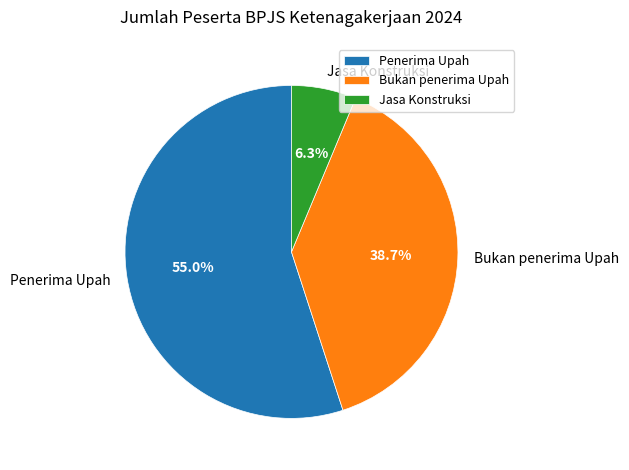

Is it true that Bukan penerima Upah is 26% of the pie?

False